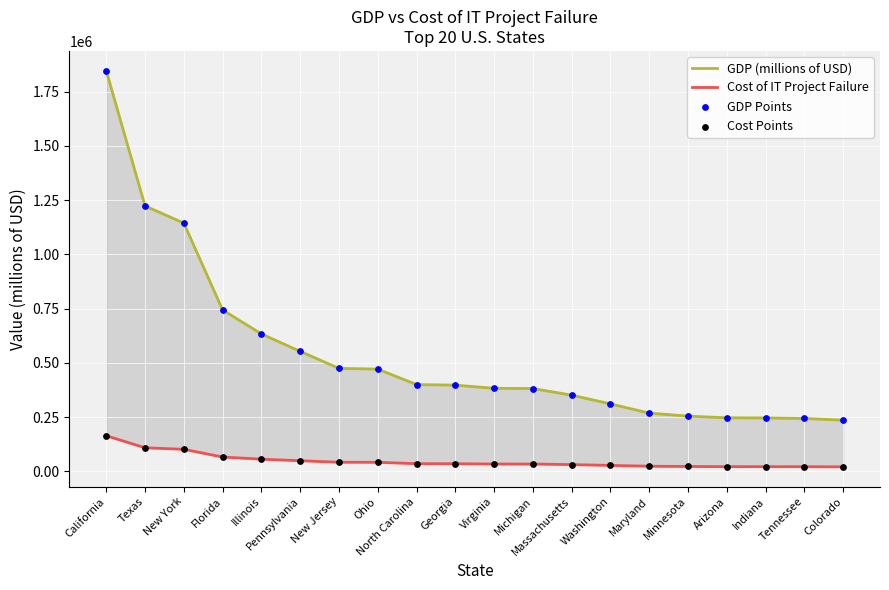

Which series reaches the maximum Y coordinate?

GDP (millions of USD)